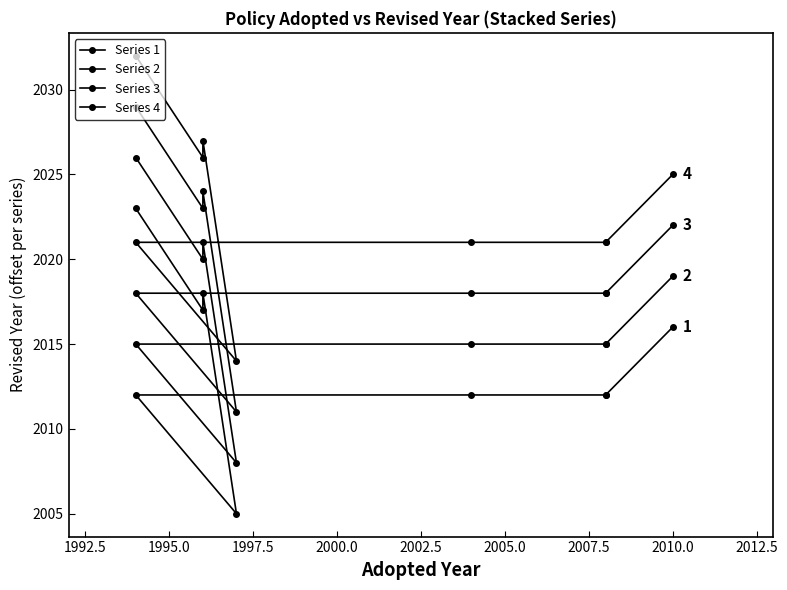

The value of Series 3 at 2000.0 is 2018. True or false?

True